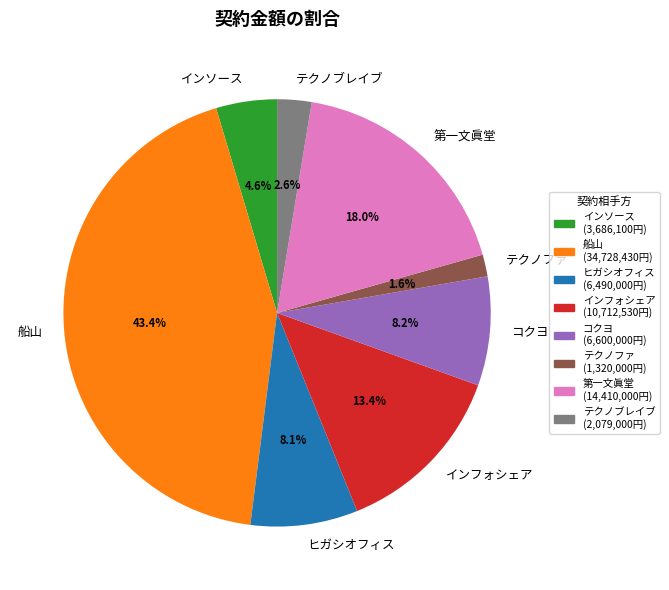

What is the ratio of the value at 第一文眞堂 to the value at テクノブレイブ?

6.9